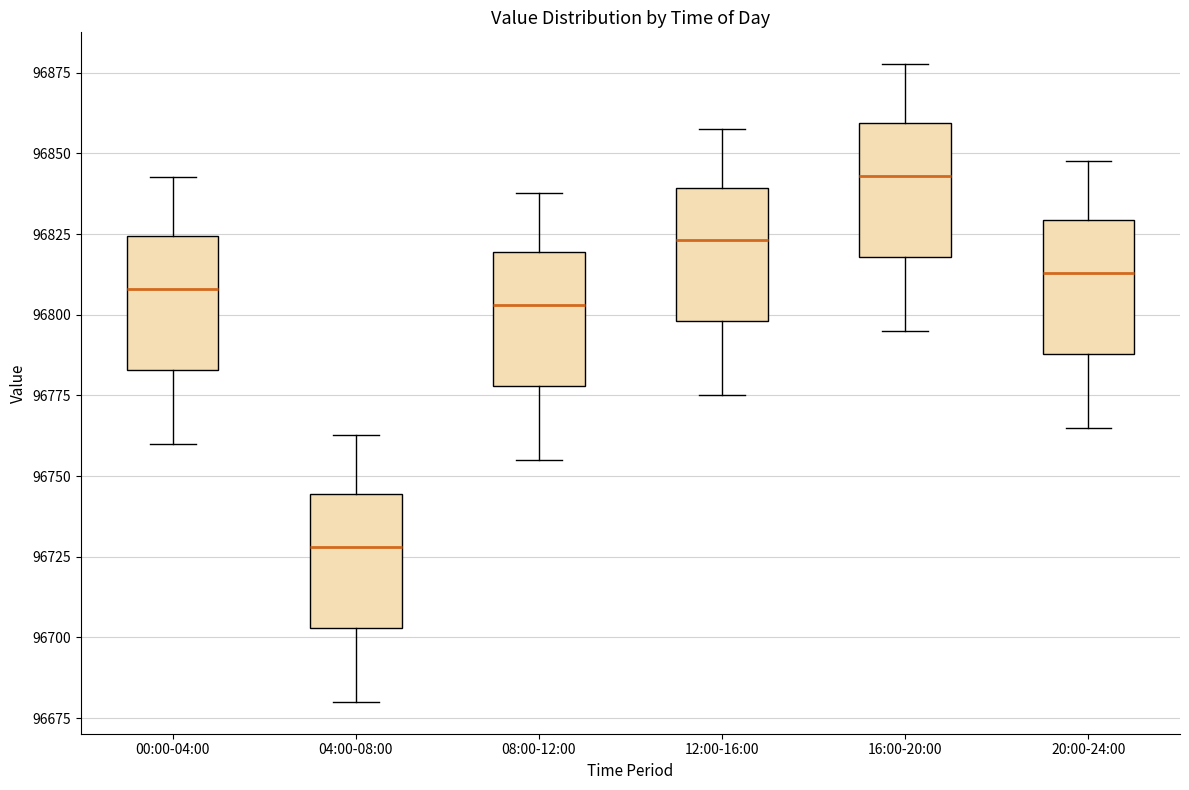

Where does the upper whisker of the box for 20:00-24:00 end on the y-axis? The values are not printed on the chart, so give them approximately, as read against the axis.

96850